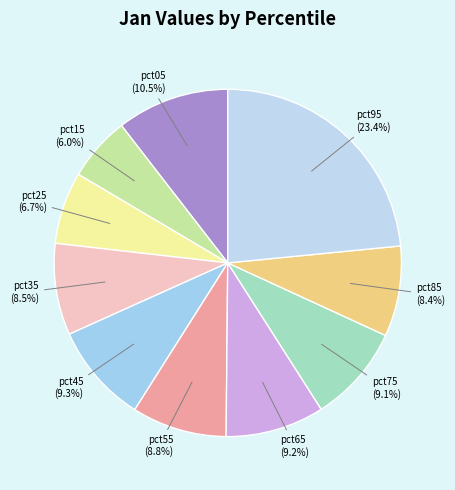

Is there any slice that represents more than half of the pie?

No